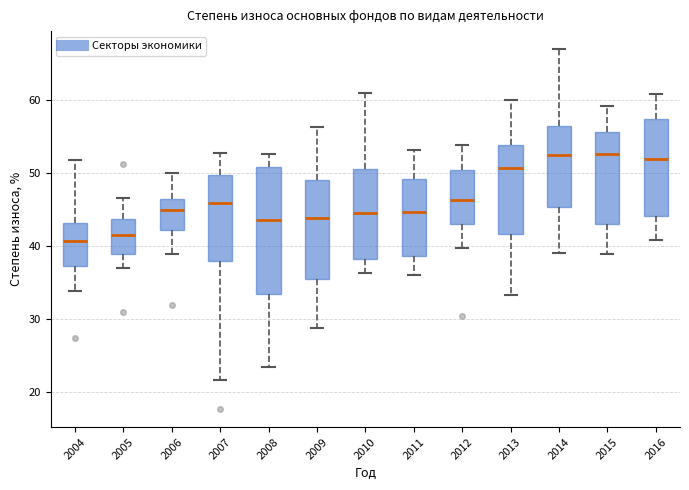

Where does the lower whisker of the box at x = 2010 end on the y-axis? The values are not printed on the chart, so give them approximately, as read against the axis.

36